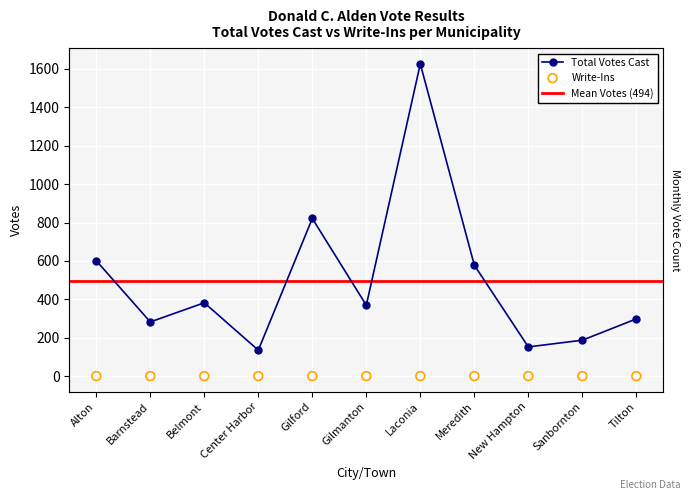

What is the change in value from Alton to Belmont?

-219